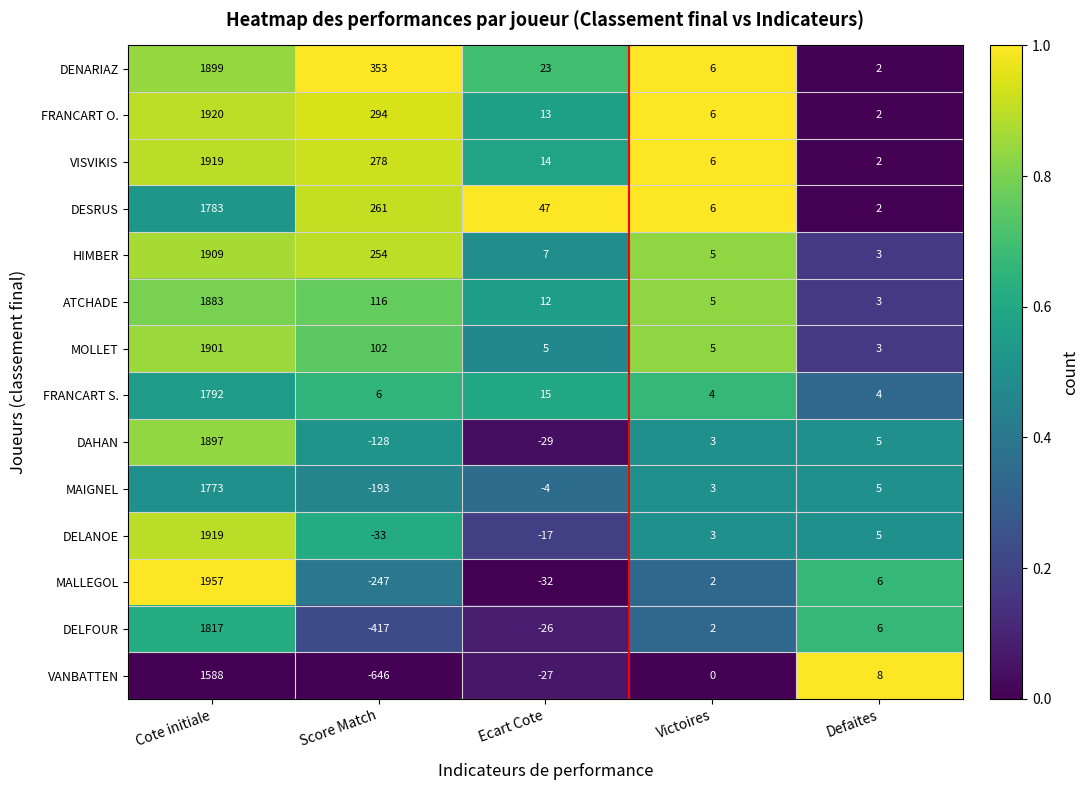

What is the average value of the FRANCART S. series?

364